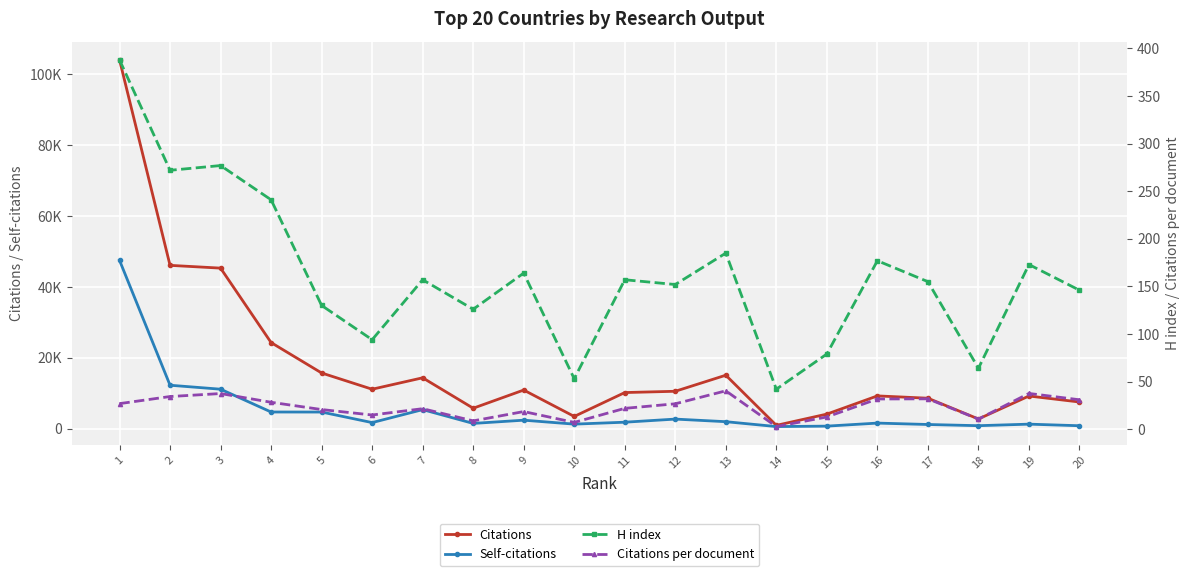

What is the value of the Citations point at the 2nd from the left?

46085.0